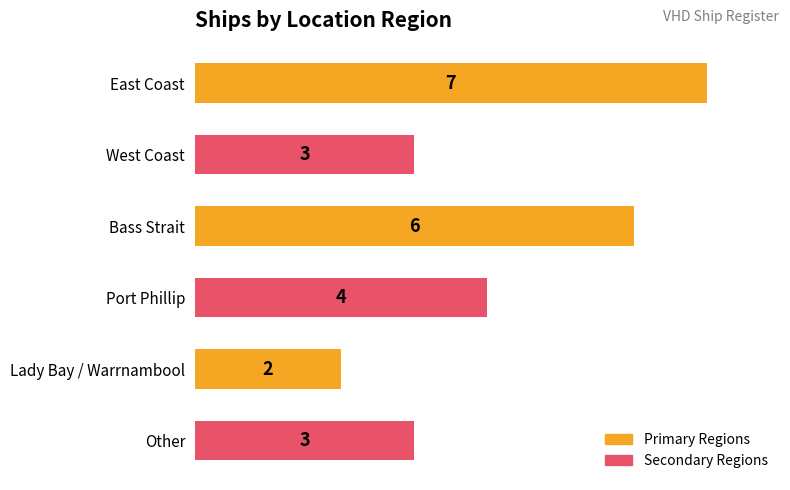

Count the values in the range 3 to 6.

4